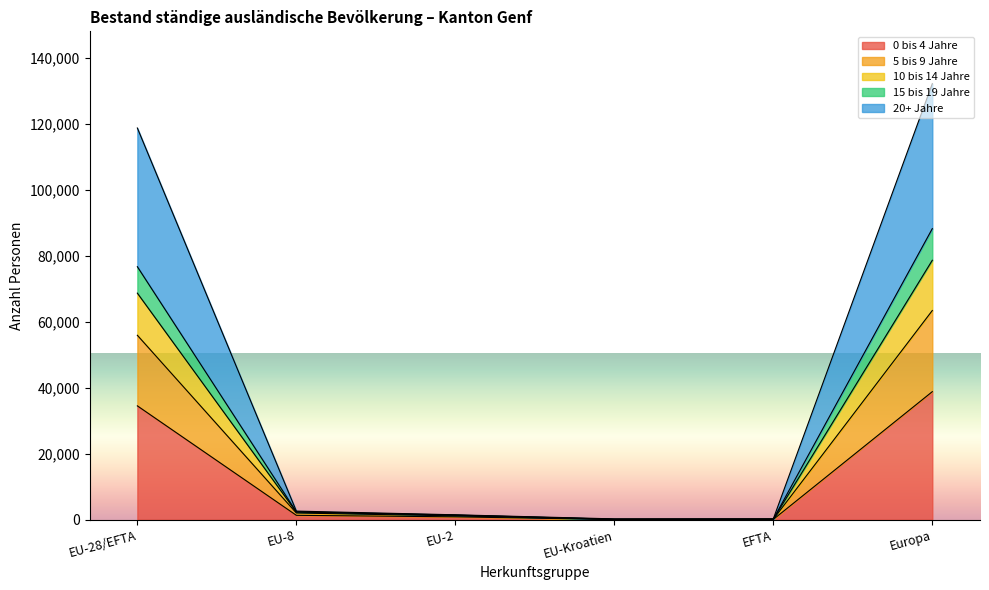

What is the label of the 2nd point from the right?

EFTA